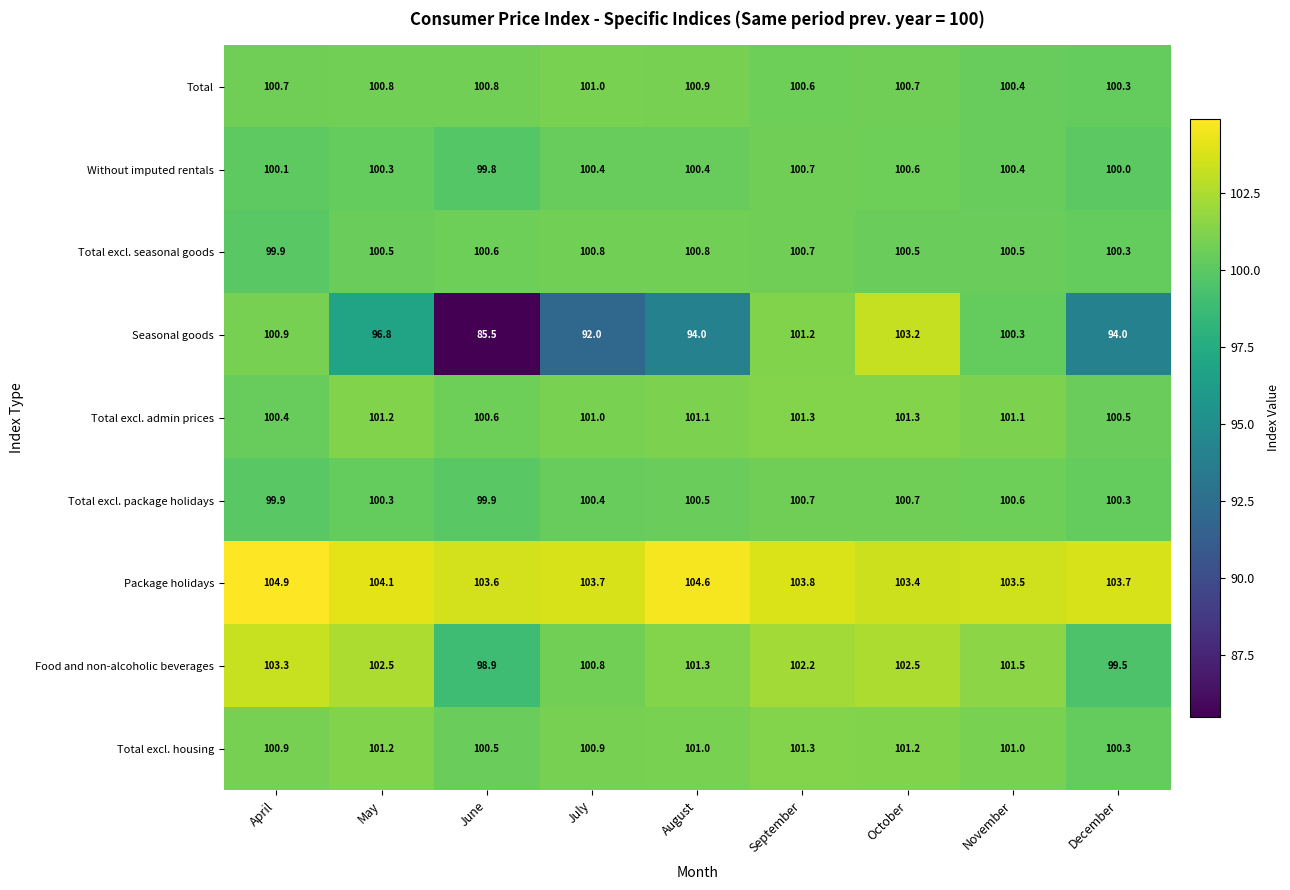

Which series changed the most between May and August?

Seasonal goods